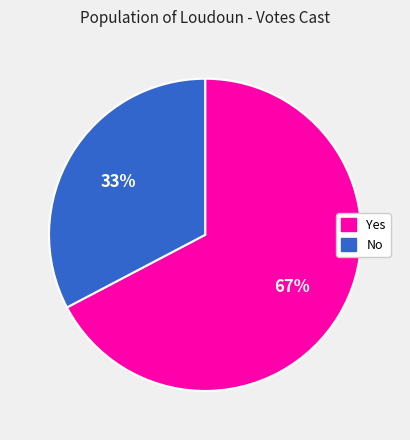

Does any single category account for the majority?

Yes